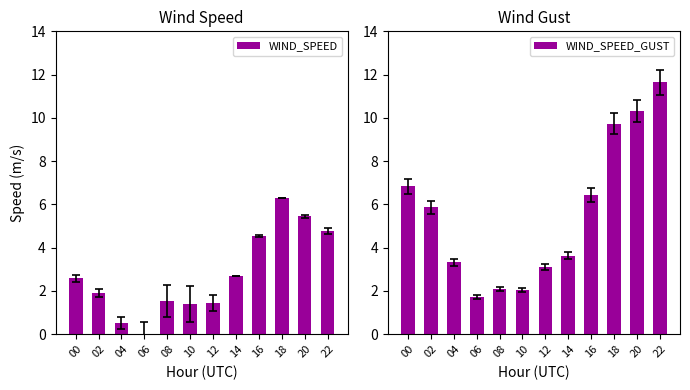

How many values in the WIND_SPEED series exceed 2?

6